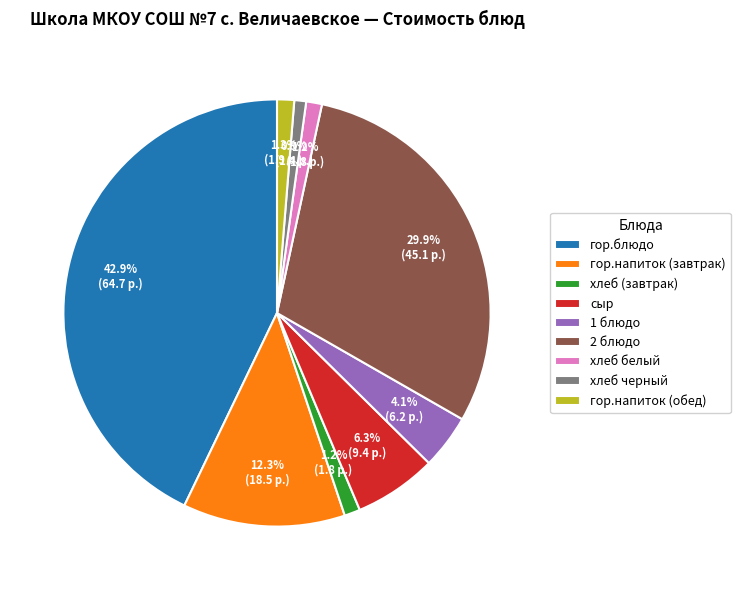

Between 1 блюдо and хлеб белый, which is larger?

1 блюдо